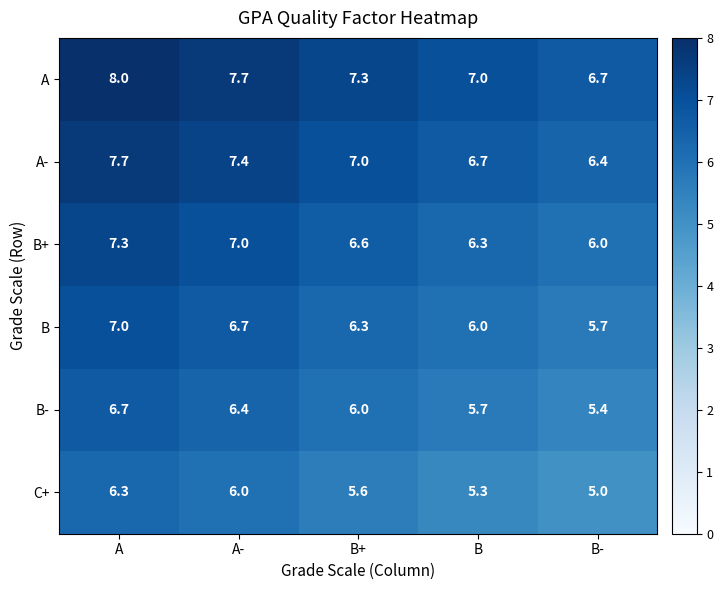

What is the difference between the highest and lowest values at B-?

1.7